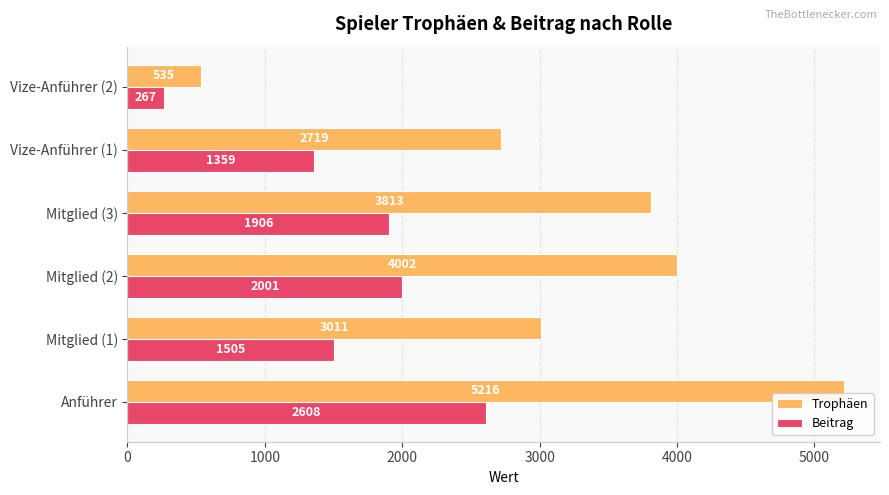

What is the difference between the maximum and minimum values in the Trophäen series?

4681